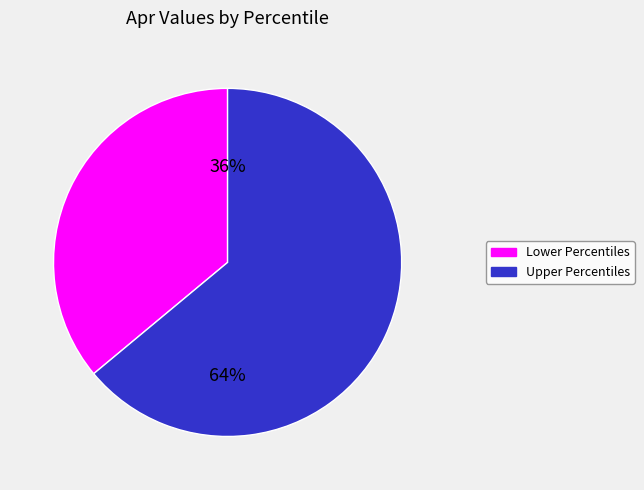

Is there any slice that represents more than half of the pie?

Yes